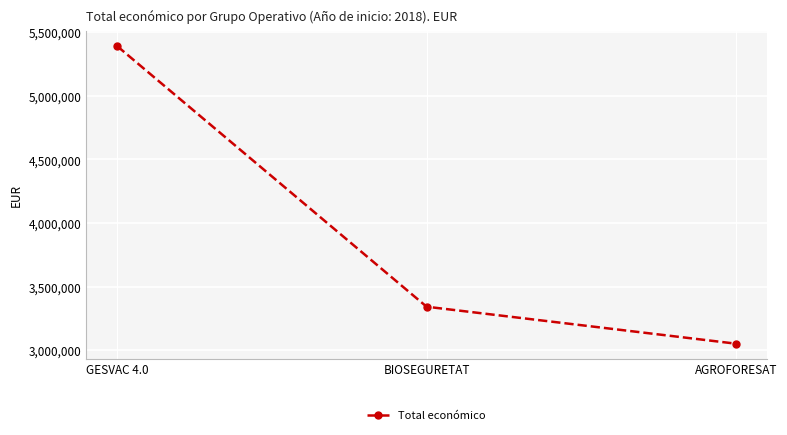

Reading left to right, what are all the values shown in this chart?

5390598	3342252	3051573